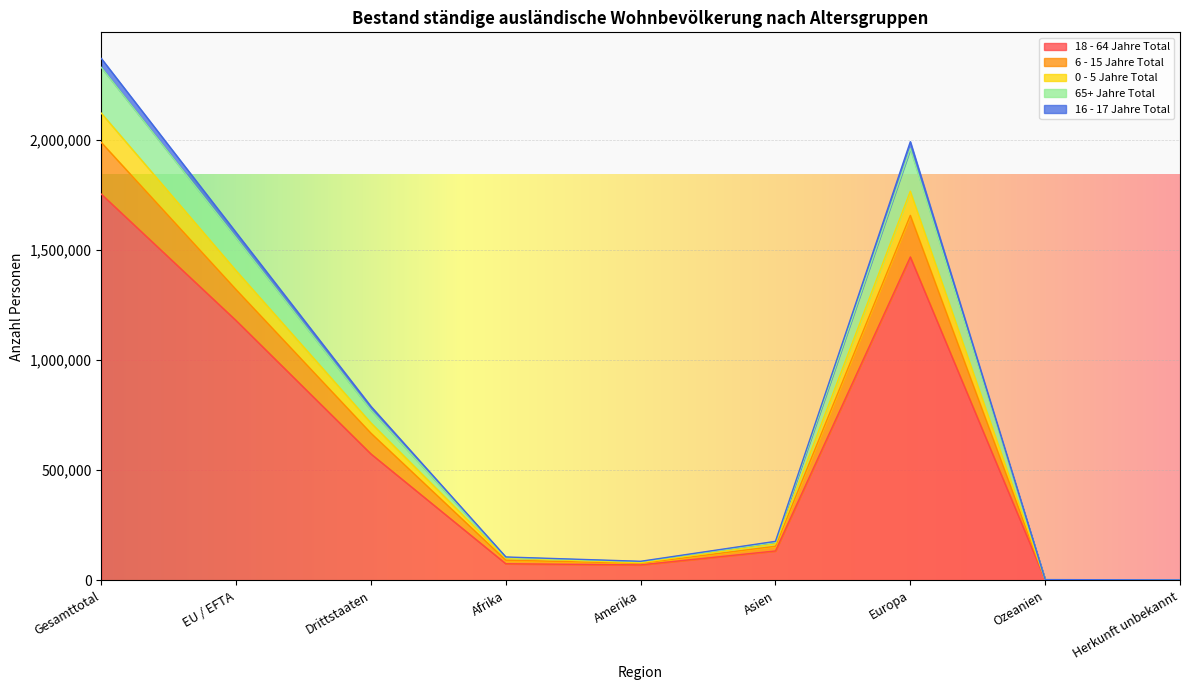

Is it true that 18 - 64 Jahre Total equals 580697 at Gesamttotal?

False